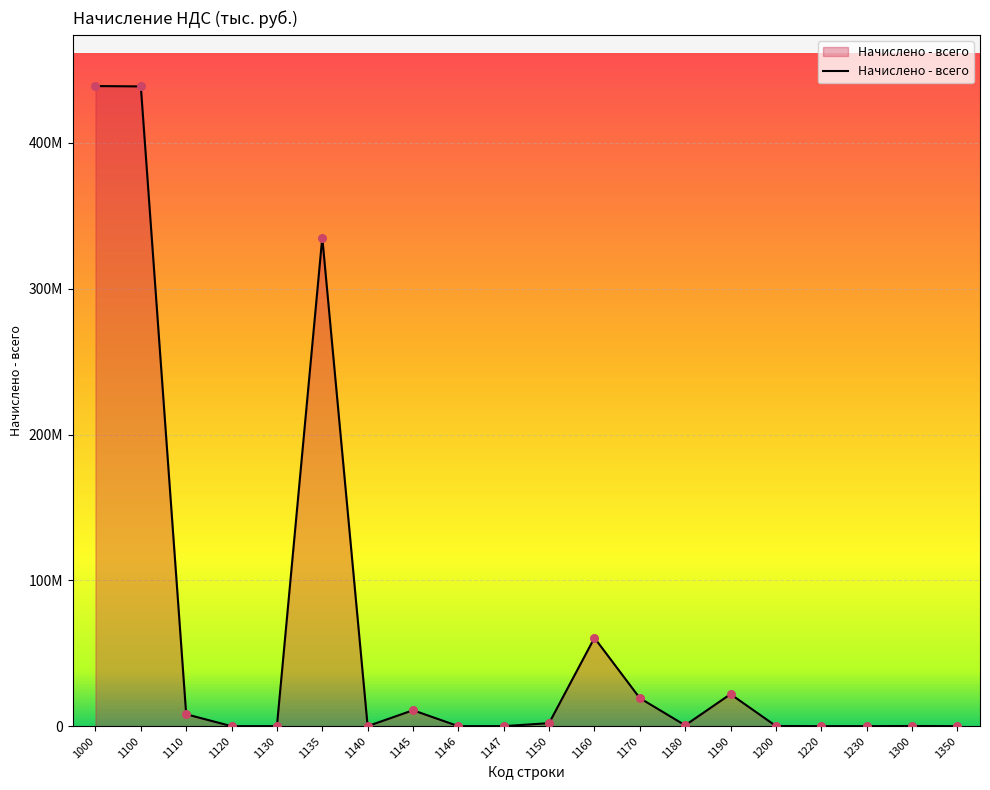

Does the chart have visible grid lines?

Yes